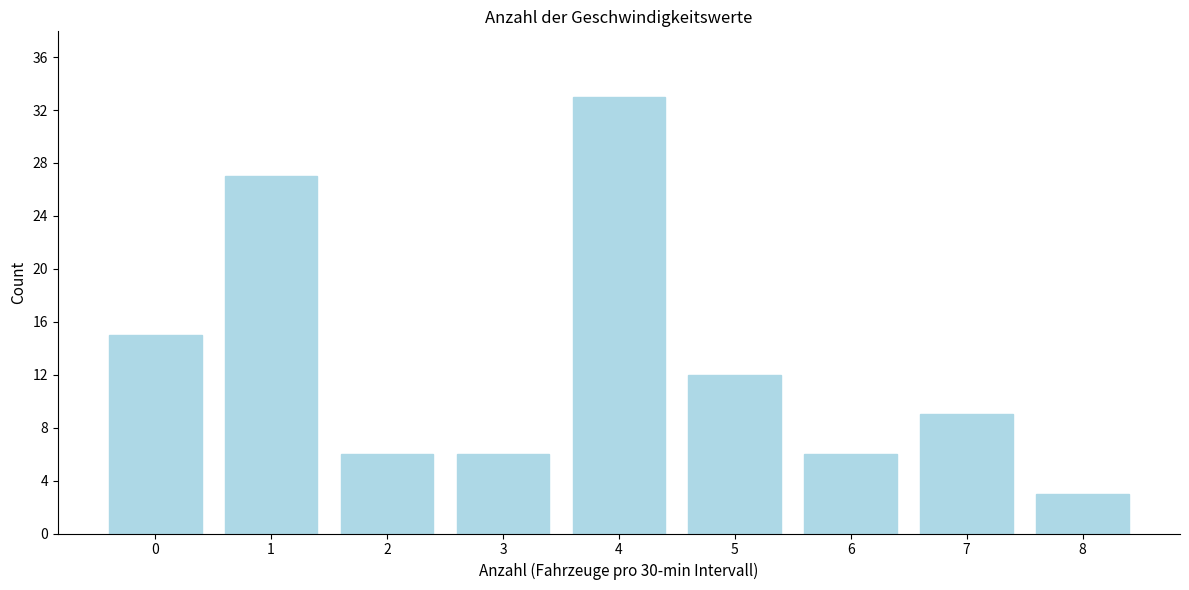

Reading left to right, list all the values displayed in this chart.

15	27	6	6	33	12	6	9	3